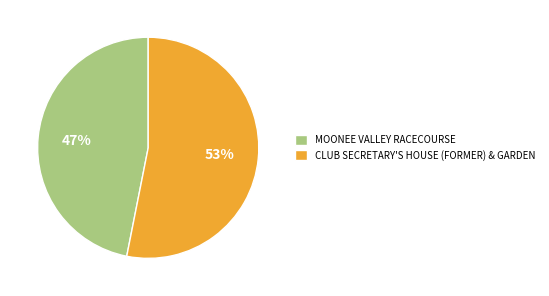

Count the number of slices in the pie.

2